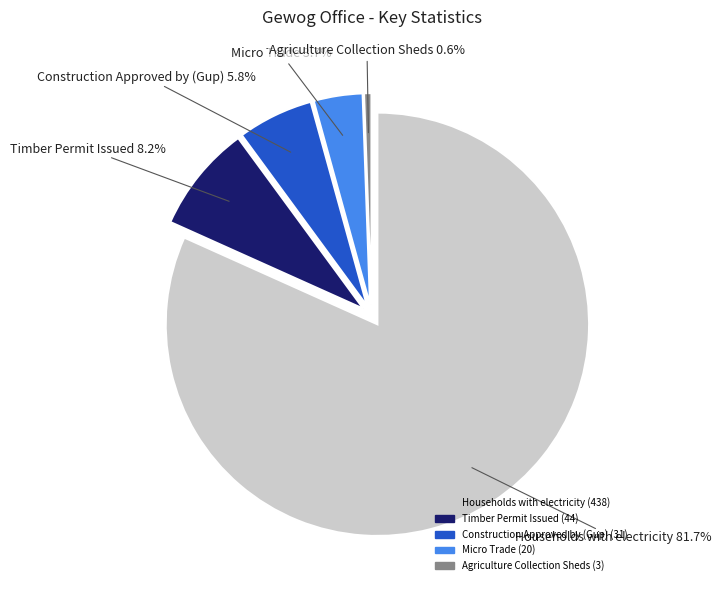

What is the smallest slice in the pie chart?

Agriculture Collection Sheds